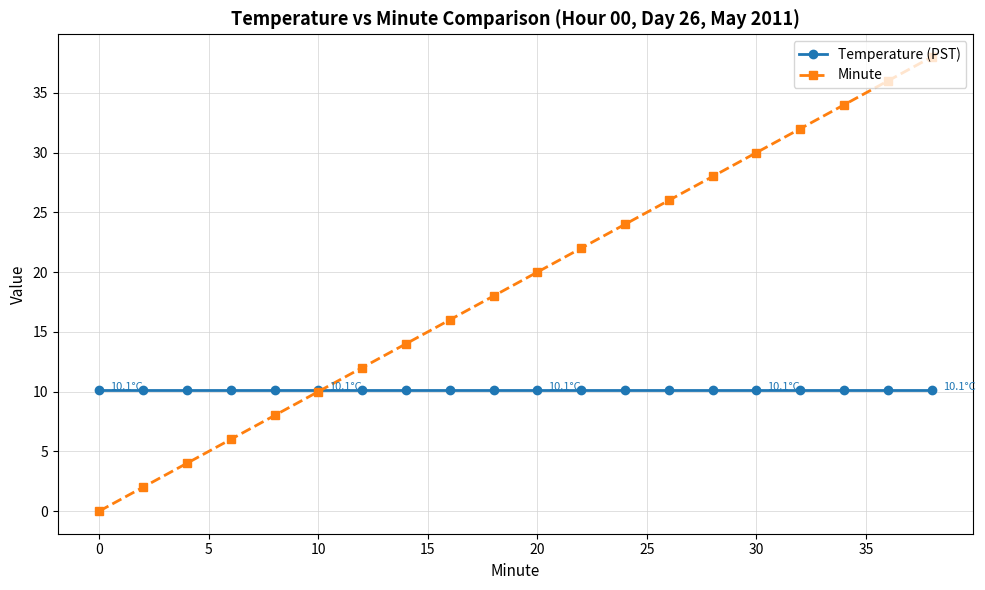

How many series are shown in this chart?

2